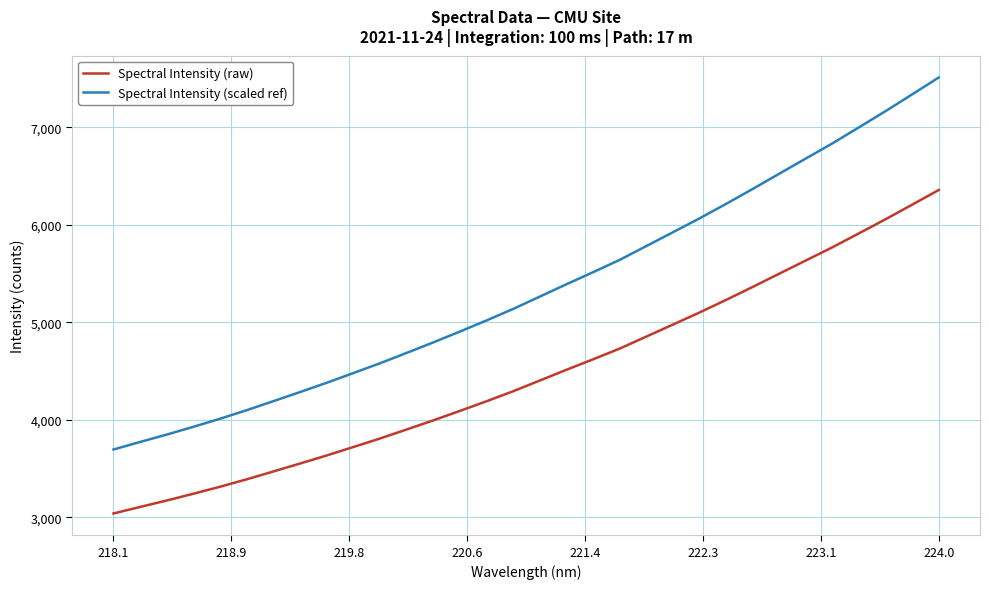

Which series has the largest range (max minus min)?

Spectral Intensity (scaled ref)